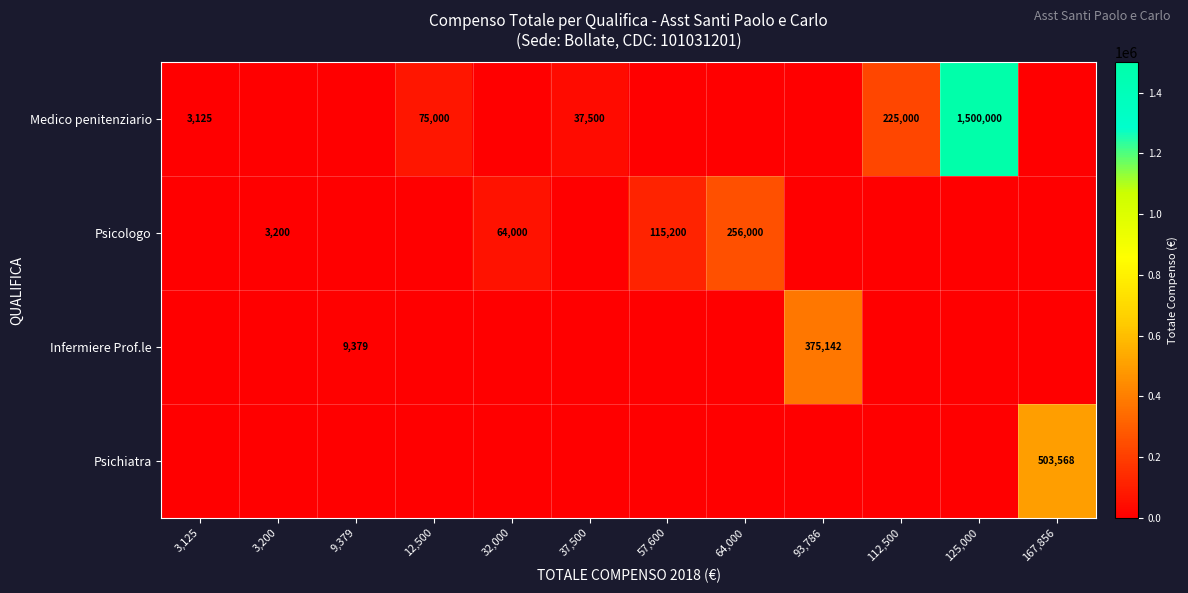

What is the total value across all series at 112,500?

225000.0